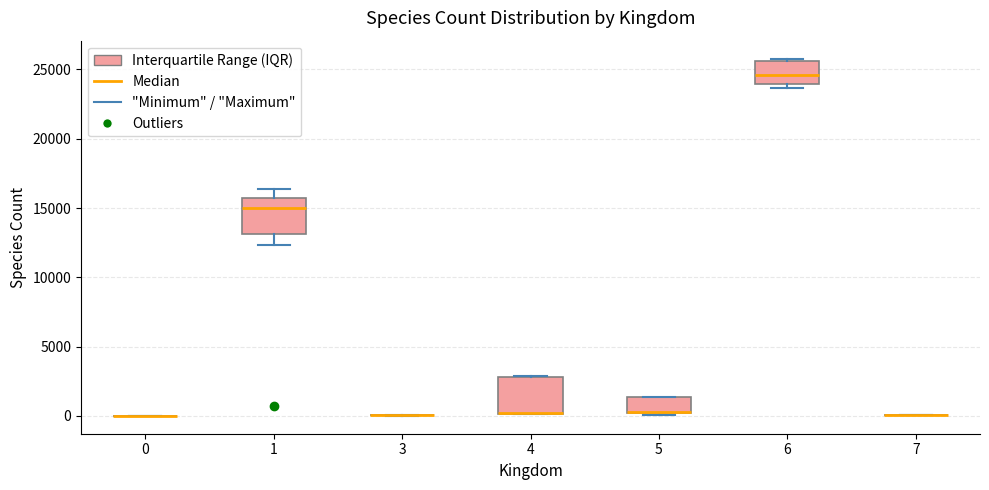

Reading left to right, transcribe this box plot: for each box, give where its median line is, the range the box spans, and where its two whiskers end, as read against the y-axis. The values are not printed on the chart, so give them approximately, as read against the axis.

0: box collapsed to a line at 0, whiskers 0 to 0
1: median 15000, box 13000 to 15500, whiskers 12500 to 16500
3: box collapsed to a line at 0, whiskers 0 to 0
4: median 0 (drawn on the box's lower edge), box 0 to 3000, whiskers 0 to 3000
5: median 500 (drawn on the box's lower edge), box 0 to 1500, whiskers 0 (just below the box's lower edge) to 1500
6: median 24500, box 24000 to 25500, whiskers 23500 to 26000
7: box collapsed to a line at 0, whiskers 0 to 0